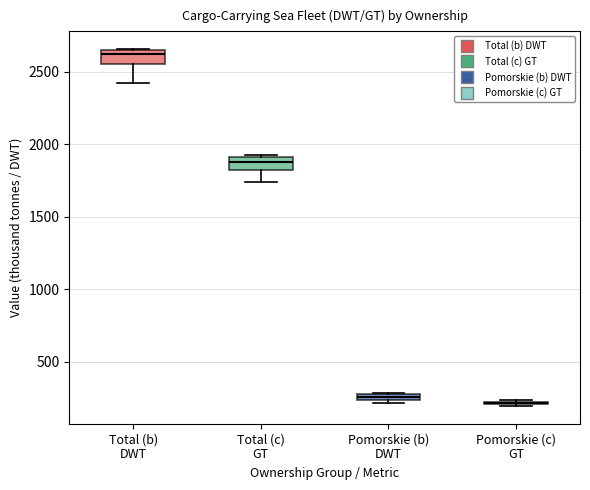

Where is the lower edge of the box for Total (b) DWT on the y-axis? The values are not printed on the chart, so give them approximately, as read against the axis.

2550